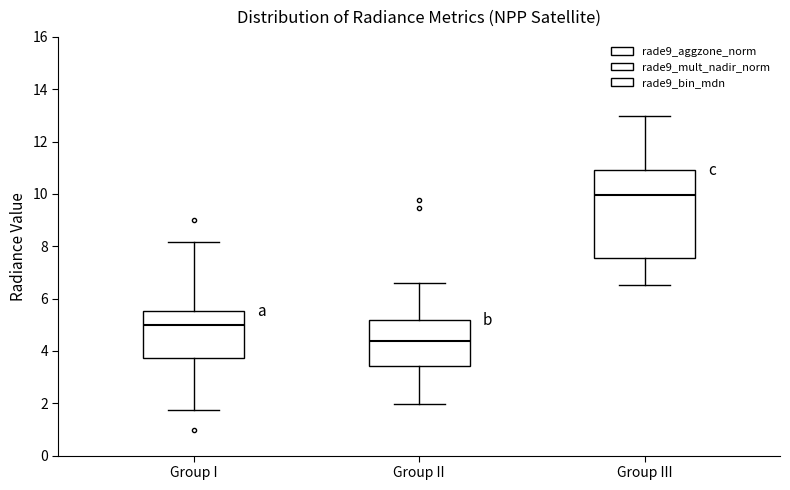

Reading left to right, read every box against the y-axis: the position of its median line, the range the box covers, and the ends of its whiskers. The values are not printed on the chart, so give them approximately, as read against the axis.

Group I: median 5.0, box 3.8 to 5.6, whiskers 1.8 to 8.2
Group II: median 4.4, box 3.4 to 5.2, whiskers 2.0 to 6.6
Group III: median 10.0, box 7.6 to 11.0, whiskers 6.6 to 13.0